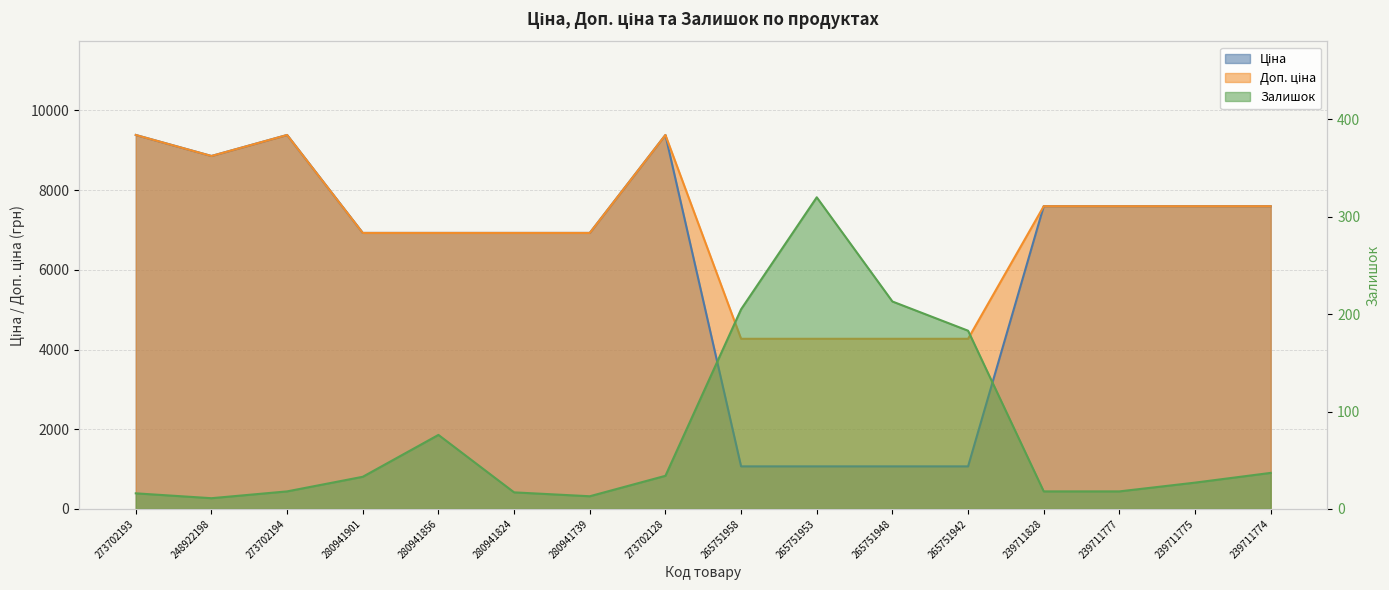

Which series has the widest spread of values?

Ціна